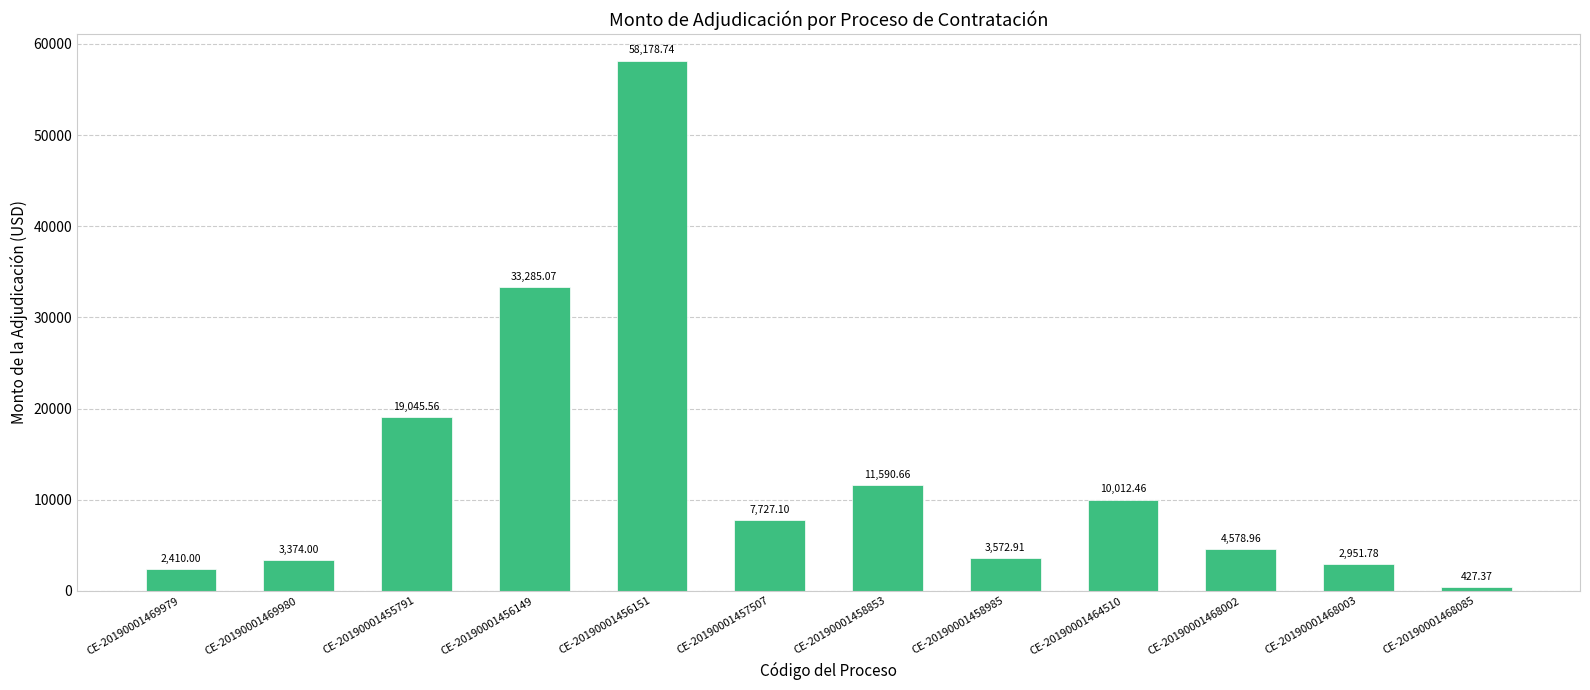

Which label corresponds to the largest value in the chart?

CE-20190001456151